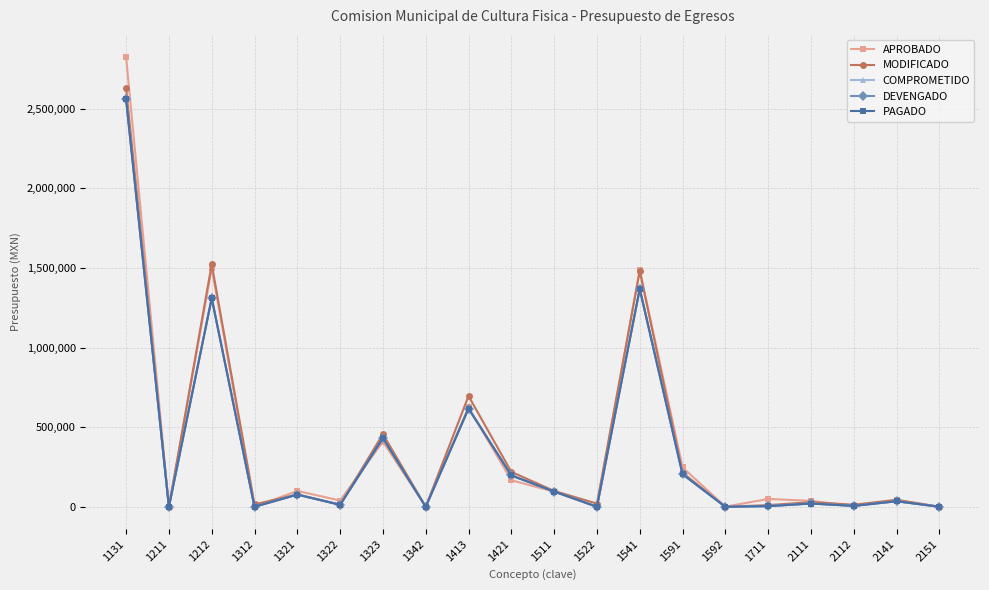

Which category has the highest value in the APROBADO series?

1131